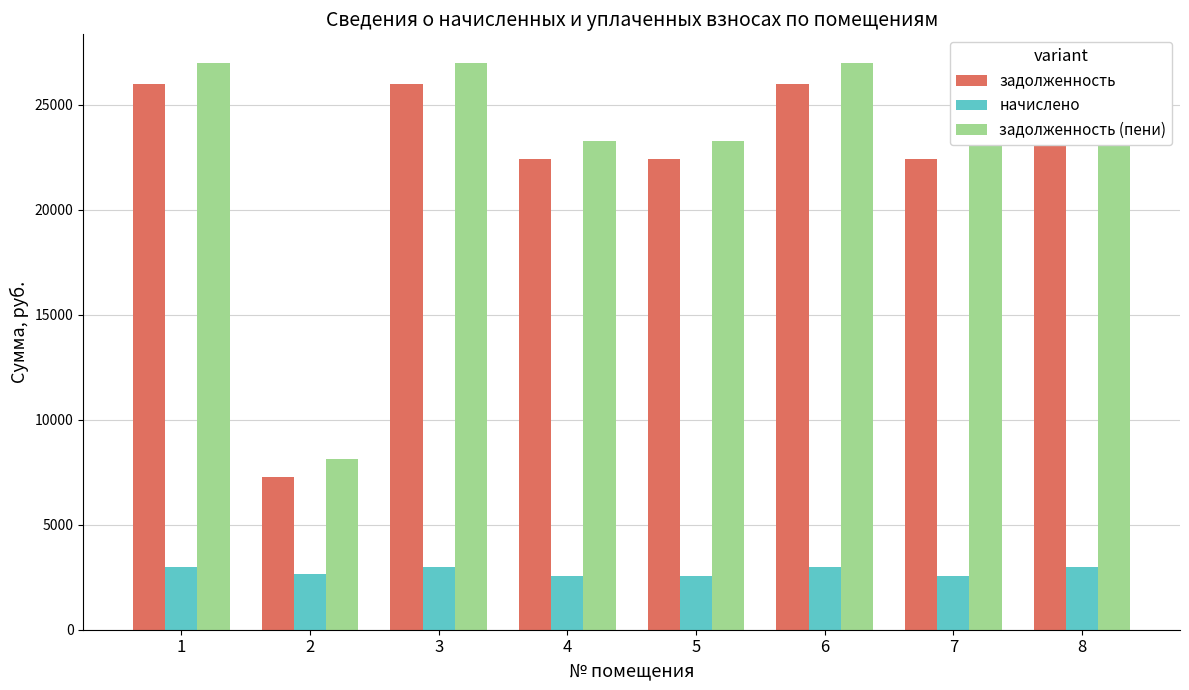

What is the sum of the начислено values at 8 and 2?

5621.9